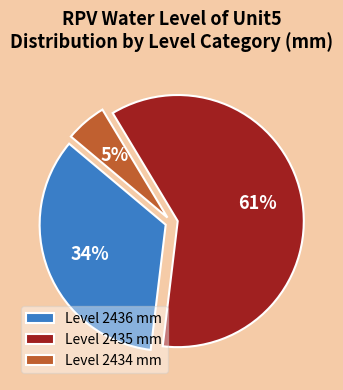

Count the number of slices in the pie.

3